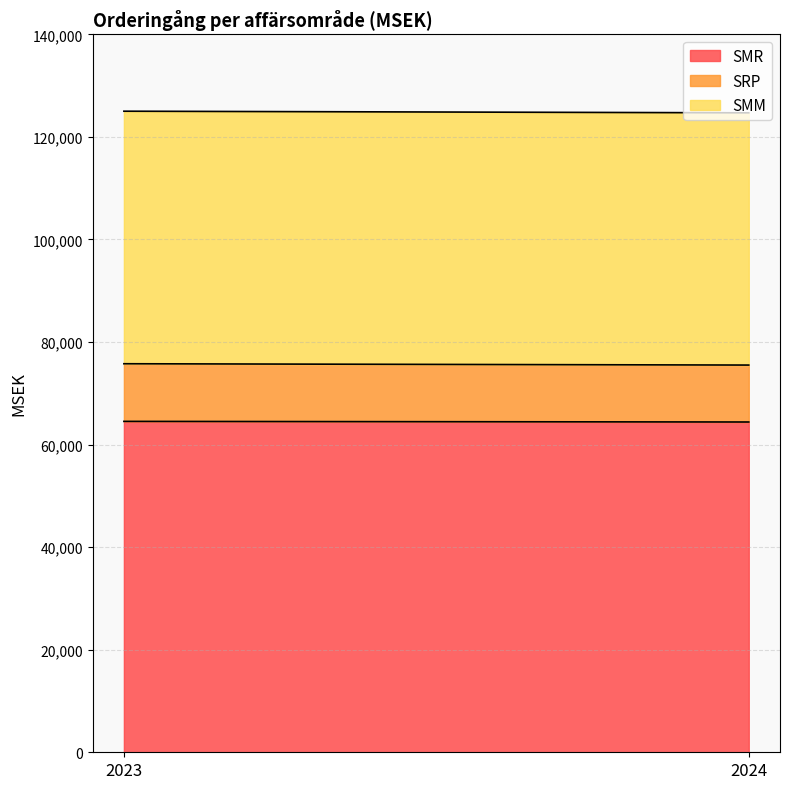

At which label is SMM closest to 49217?

2023